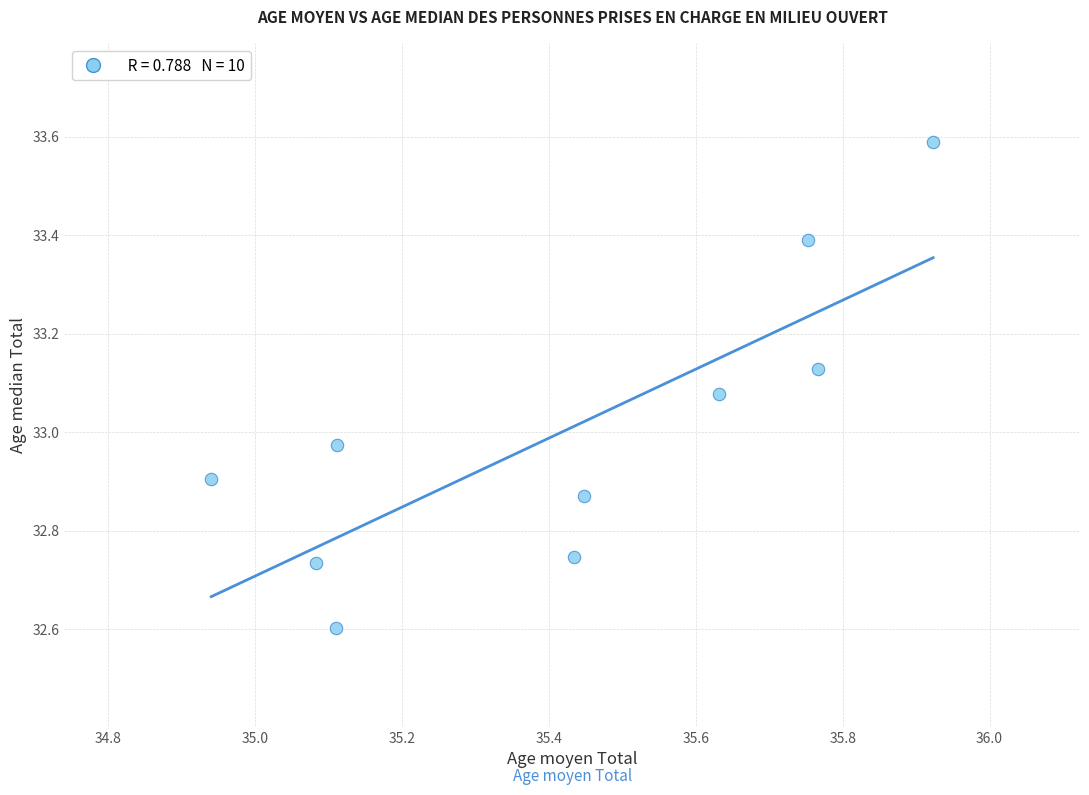

What is the average X value?

35.4